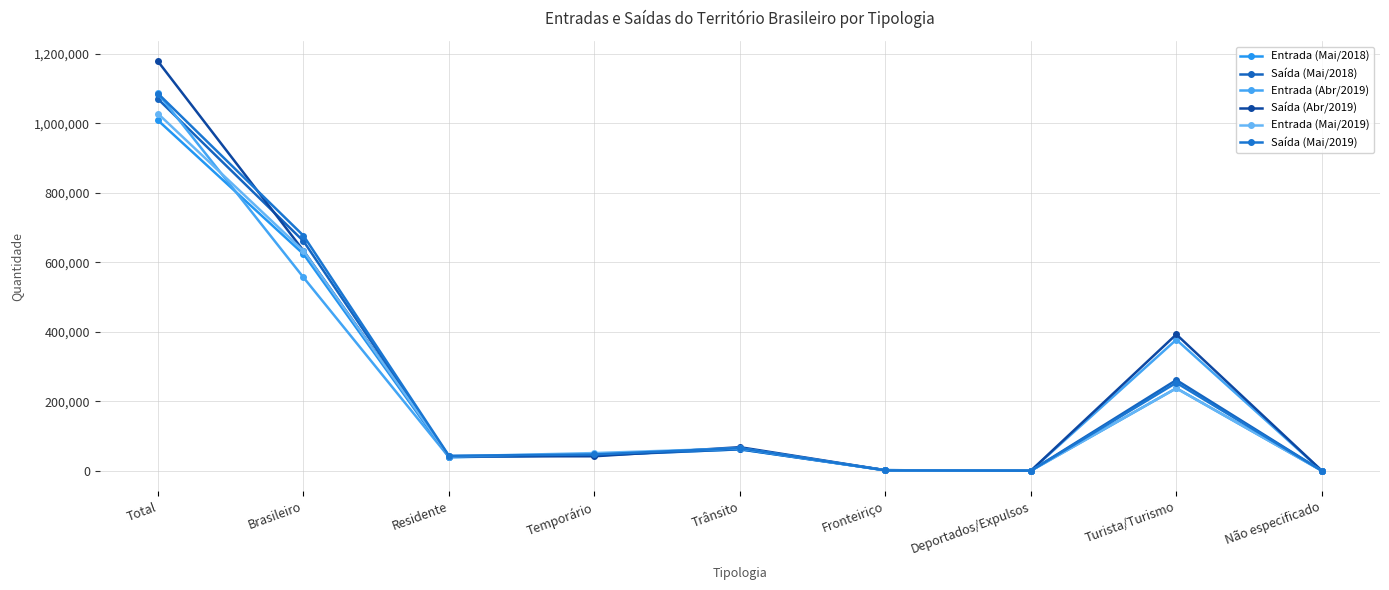

What is the difference between the Entrada (Mai/2019) values at Brasileiro and Trânsito?

568215